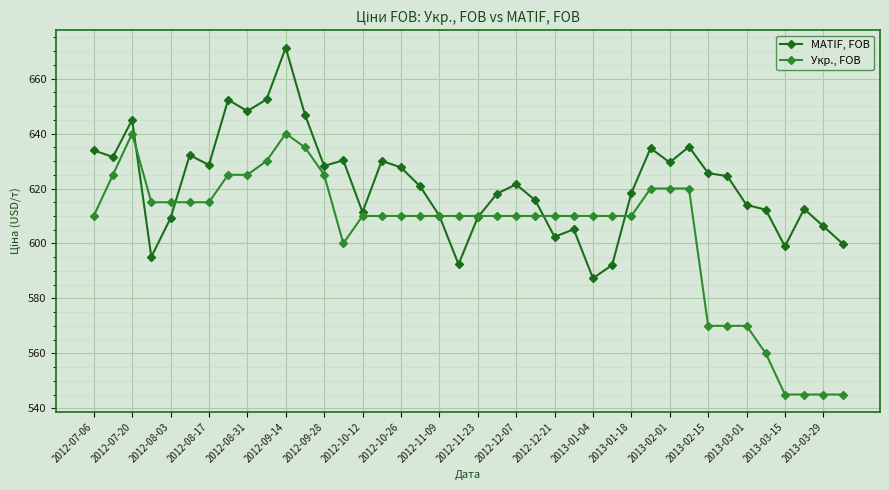

What is the difference between the second highest and second lowest values in the Укр., FOB series?

95.0